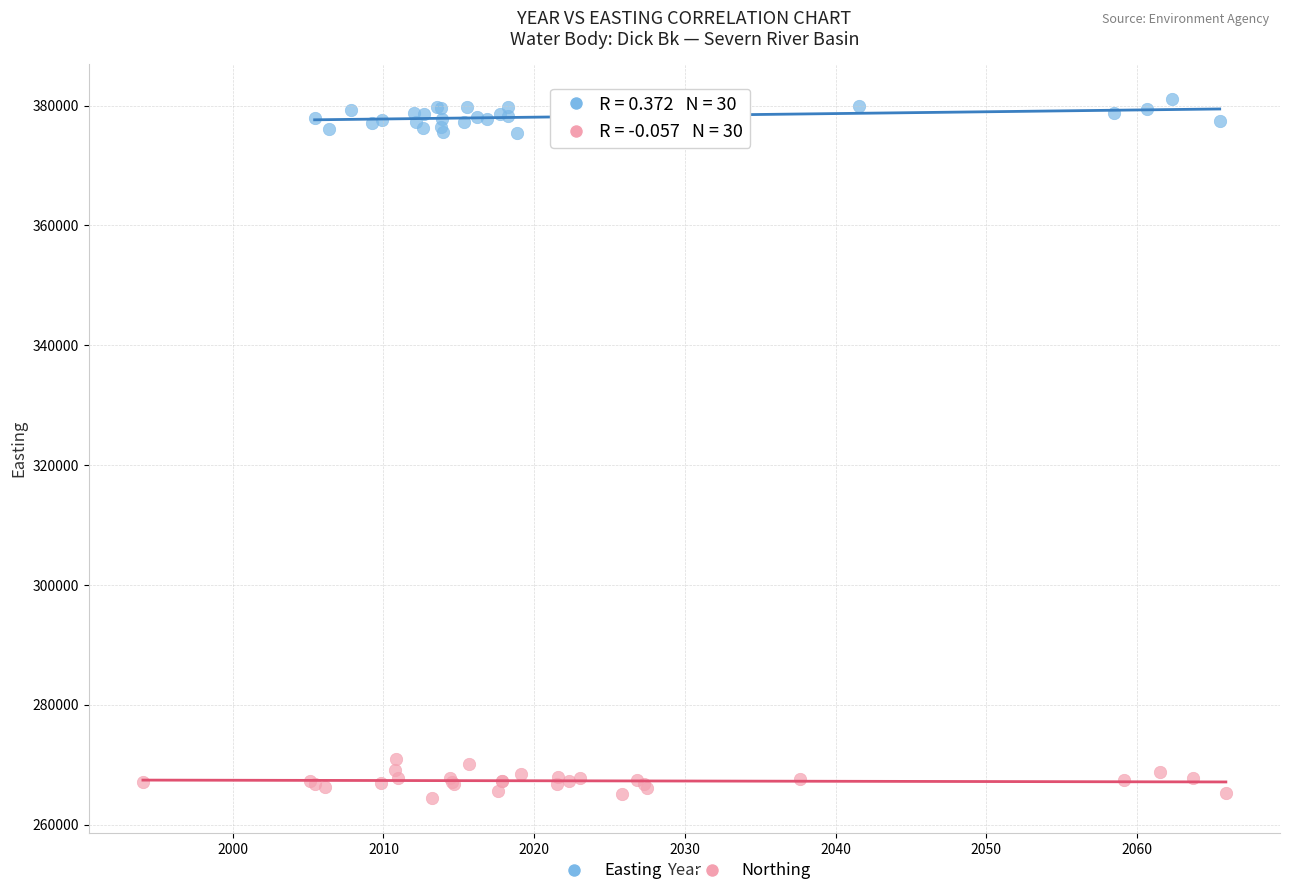

Which series reaches the maximum Y coordinate?

Easting